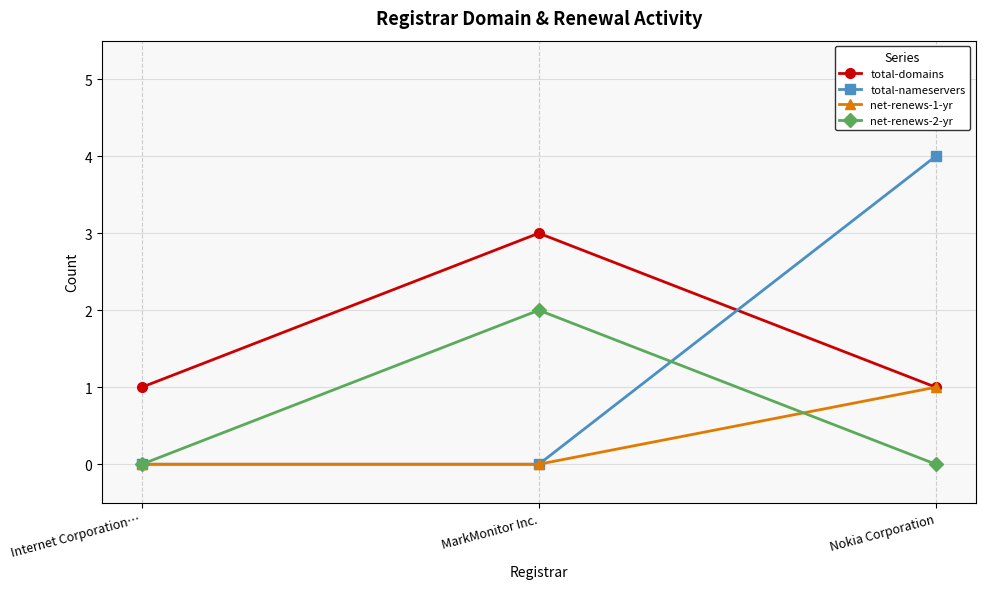

True or false: net-renews-2-yr has a value of 2 at MarkMonitor Inc..

True